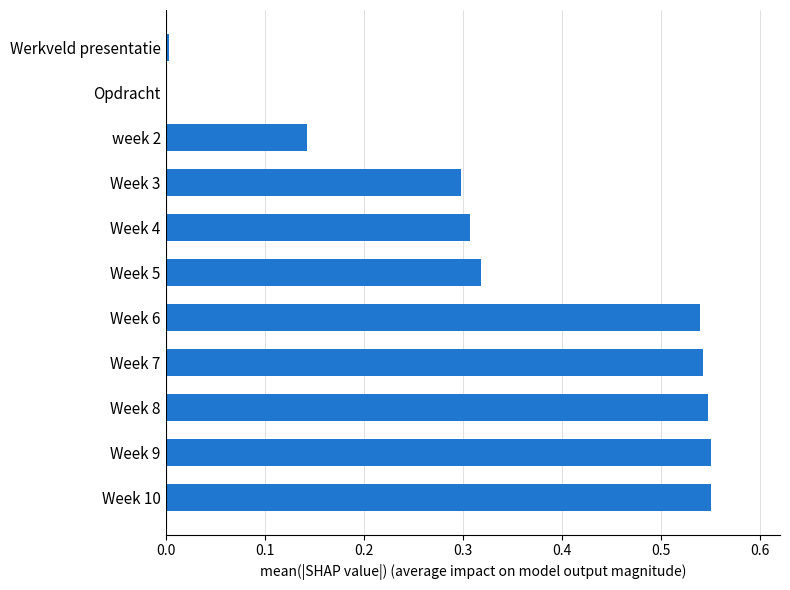

What is the sum of all values?

3.8